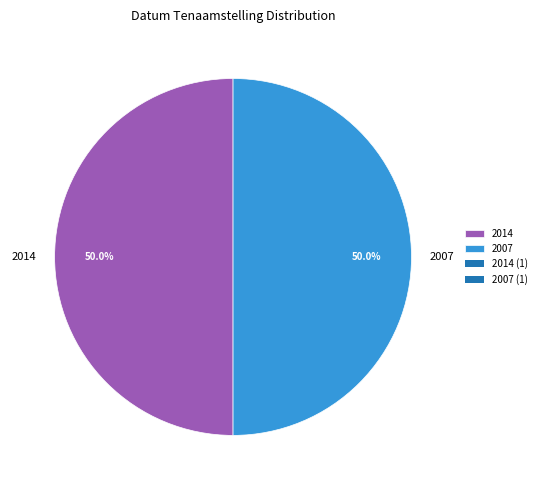

Is there a majority slice in this chart?

Yes